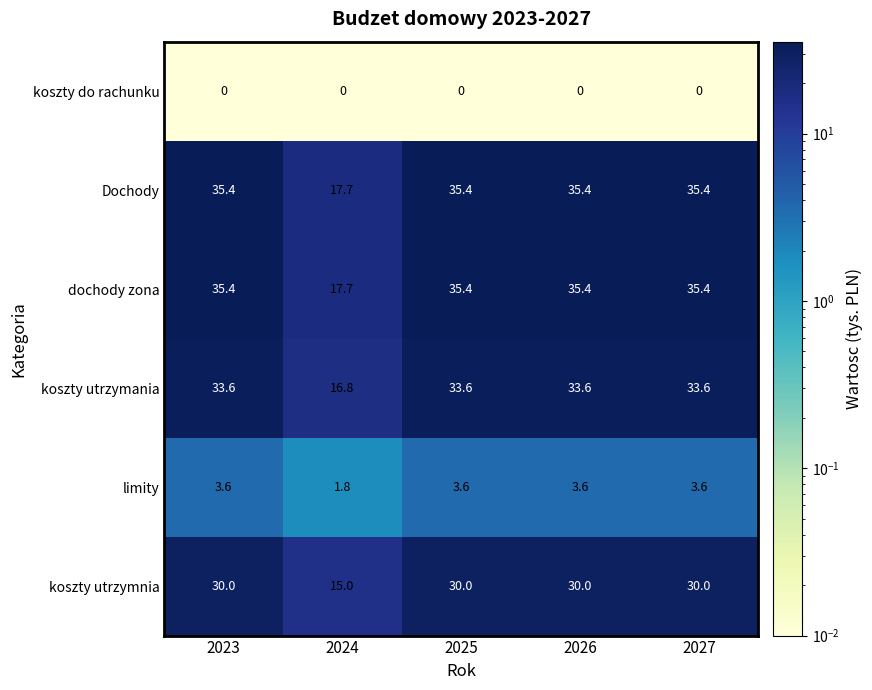

Count the number of data series in this chart.

6